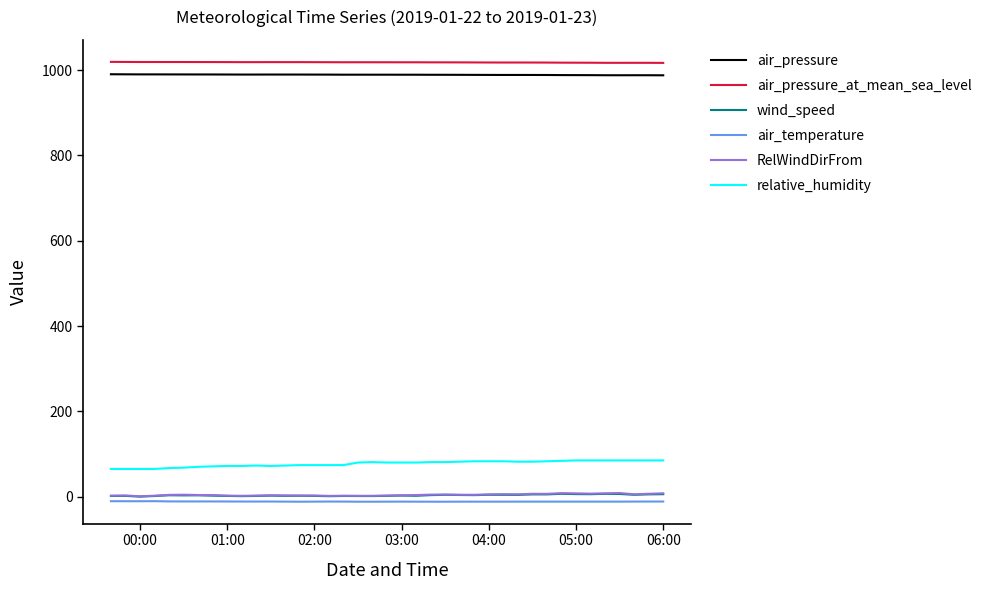

Which series has the widest spread of values?

relative_humidity